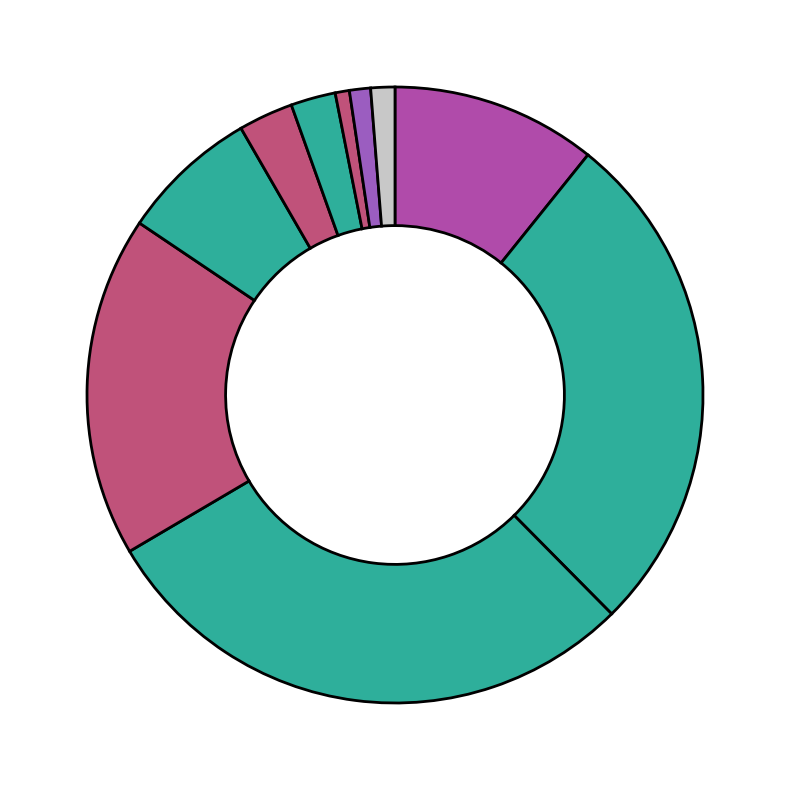

Does any single category account for the majority?

No